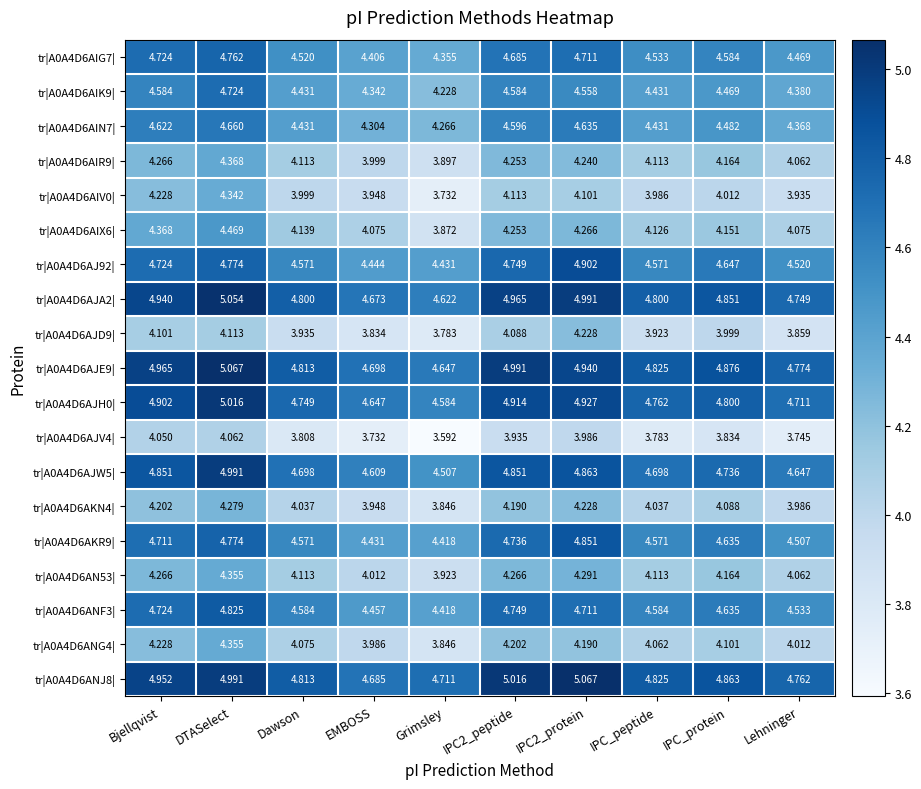

At which label does tr|A0A4D6AIR9| reach its peak?

DTASelect